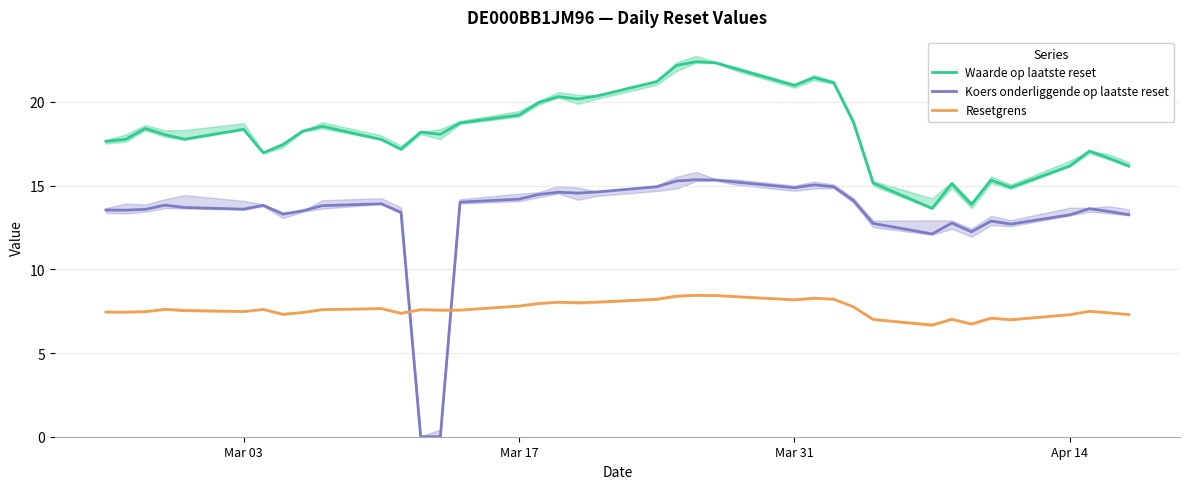

Does the chart have visible grid lines?

Yes